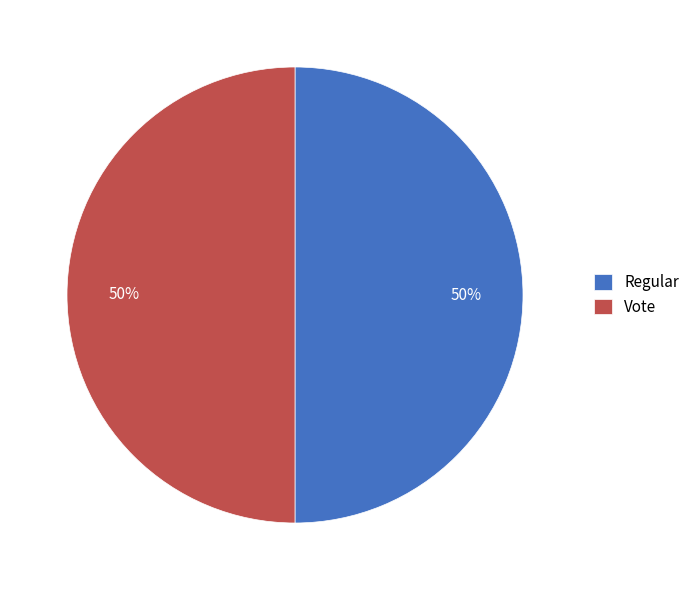

Is the sum of Regular and Vote greater than half?

Yes